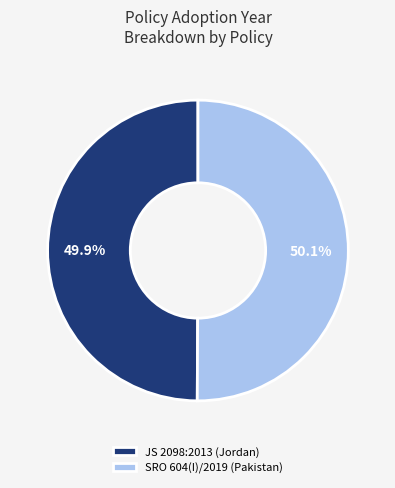

To the nearest percent, what portion does JS 2098:2013 (Jordan) represent?

50%